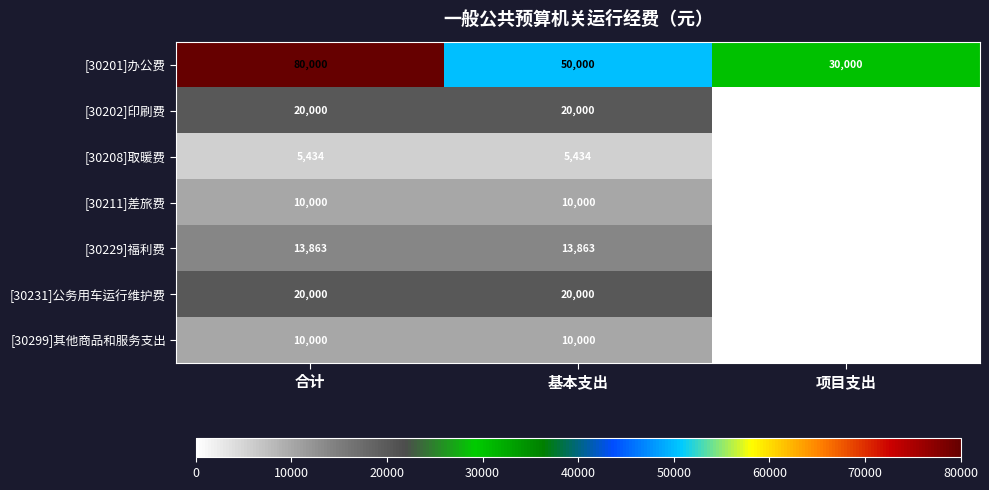

Reading right to left, list all the values displayed in this chart.

[30201]办公费: 项目支出=30000	基本支出=50000	合计=80000
[30202]印刷费: 项目支出=0	基本支出=20000	合计=20000
[30208]取暖费: 项目支出=0	基本支出=5434	合计=5434
[30211]差旅费: 项目支出=0	基本支出=10000	合计=10000
[30229]福利费: 项目支出=0	基本支出=13863	合计=13863
[30231]公务用车运行维护费: 项目支出=0	基本支出=20000	合计=20000
[30299]其他商品和服务支出: 项目支出=0	基本支出=10000	合计=10000